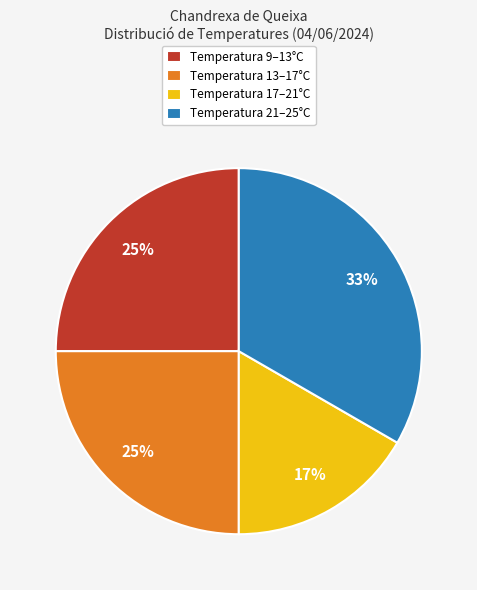

How many segments does this pie chart have?

4